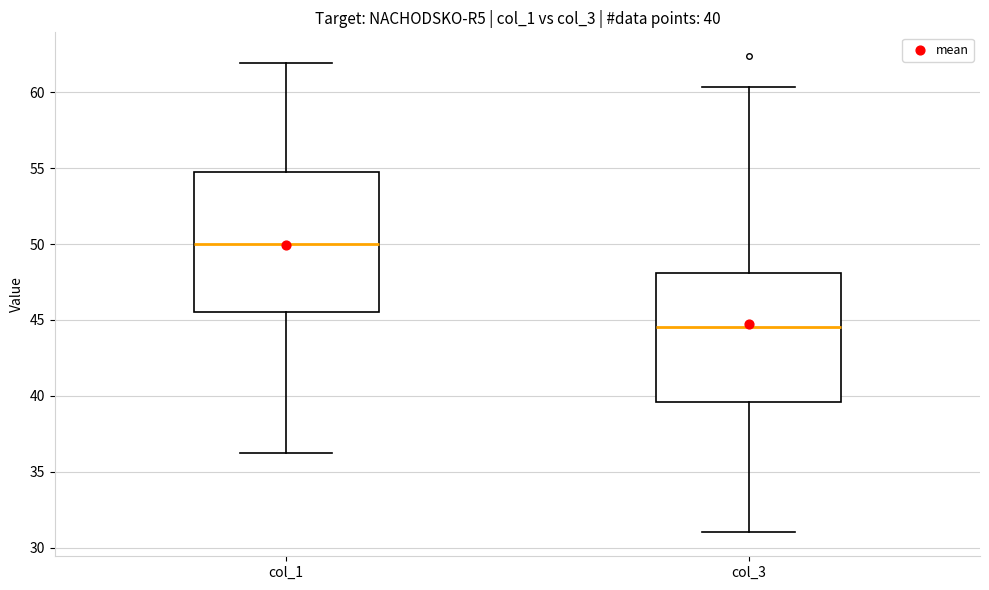

Which box has the highest median line?

col_1